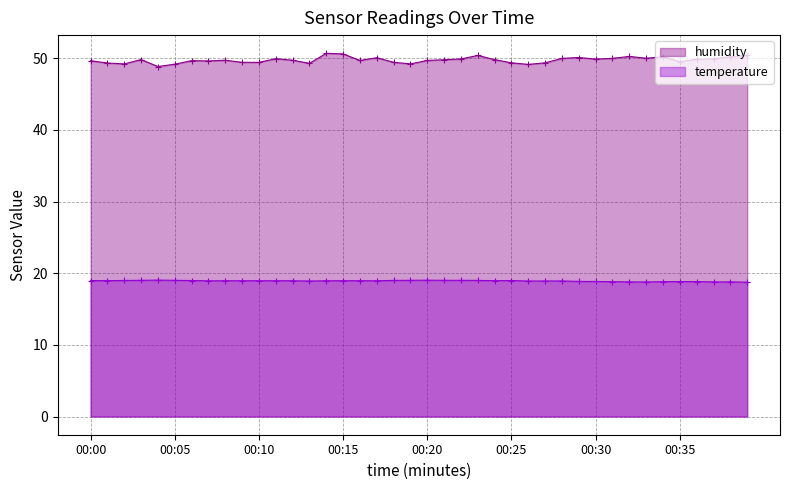

Is it true that humidity equals 50.0 at 00:31?

True